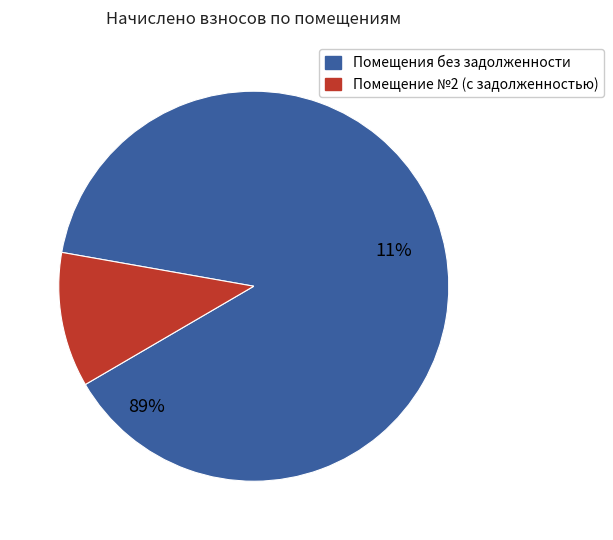

Is it true that 2 is 1% of the pie?

False